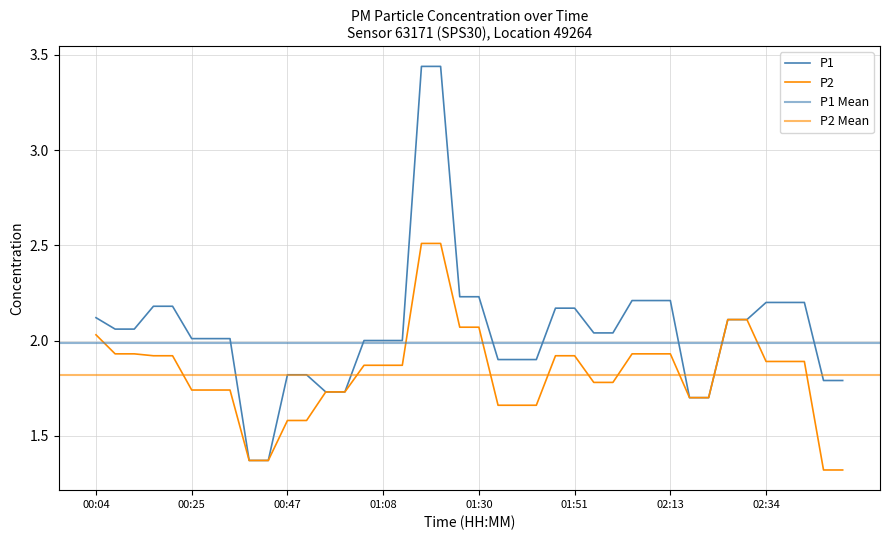

Is this an area chart (filled region under the line)?

No